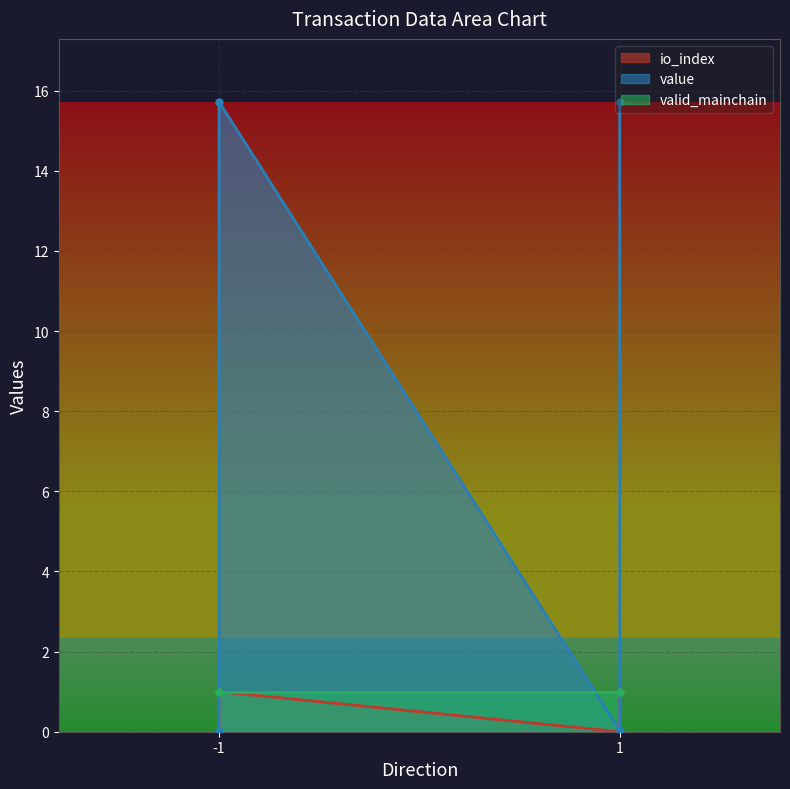

How many values in the io_index series are below 1?

2